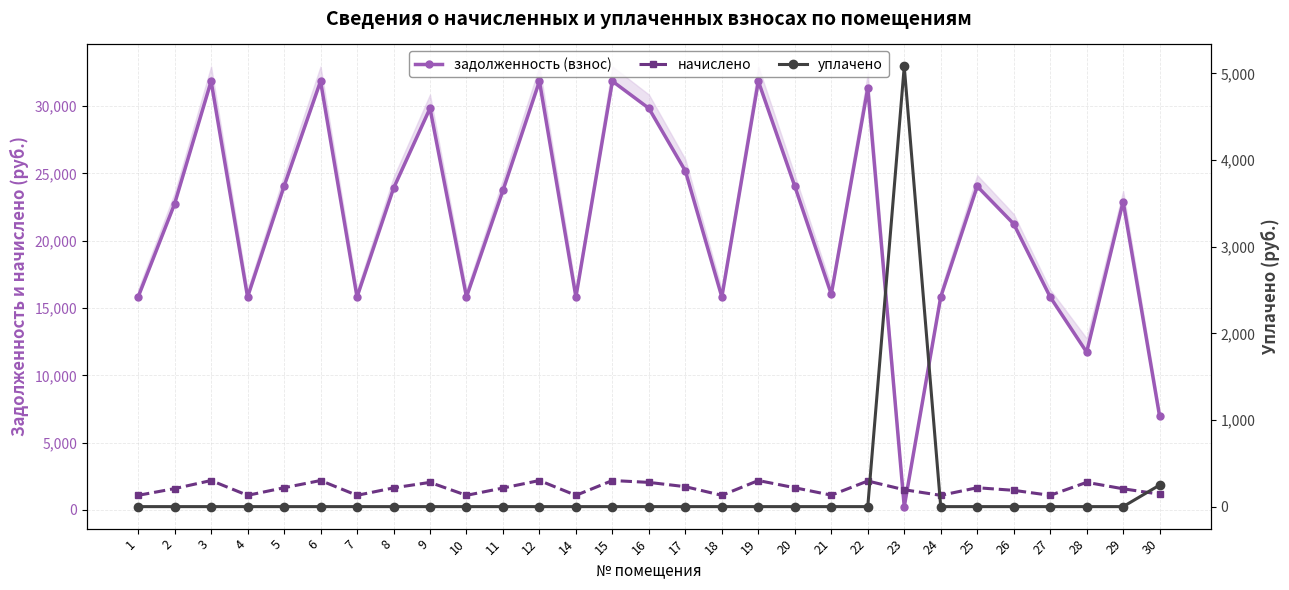

True or false: задолженность (взнос) has more than 0 points higher than both neighbors.

True